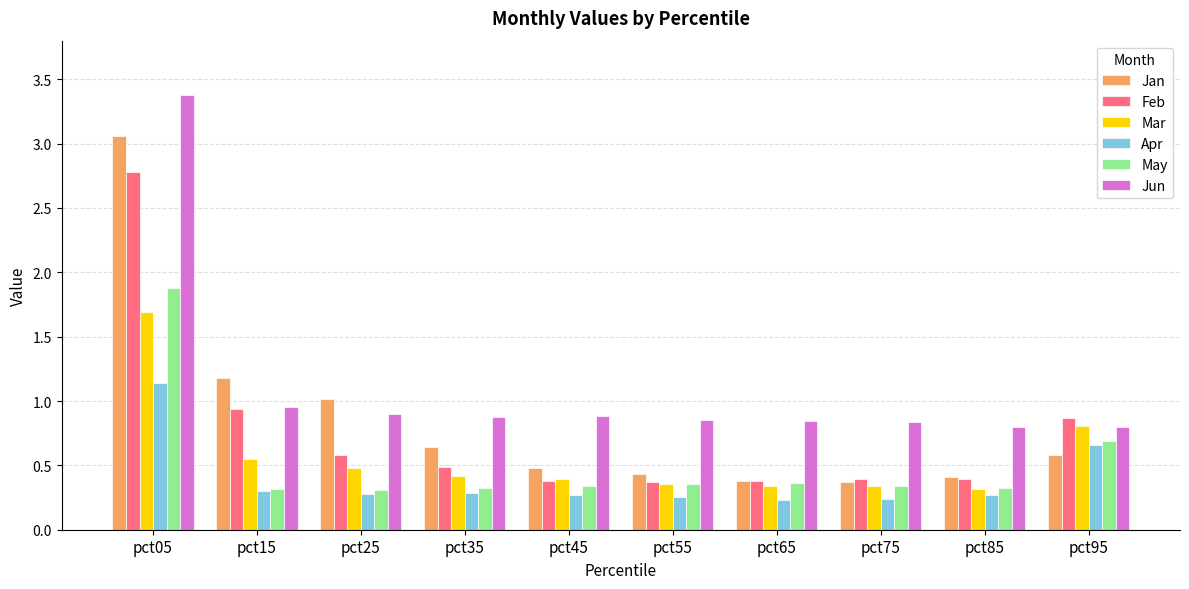

How many bars are there in each group?

6